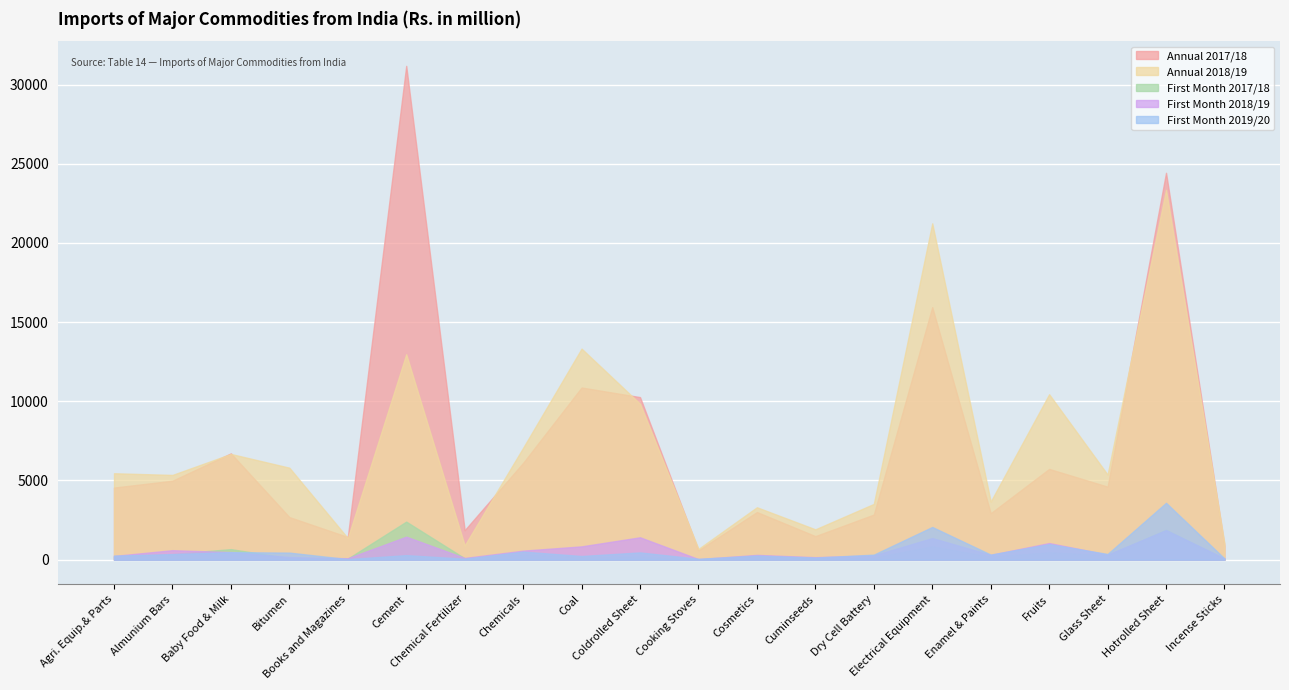

What is the total value across all series at Agri. Equip.& Parts?

10706.8